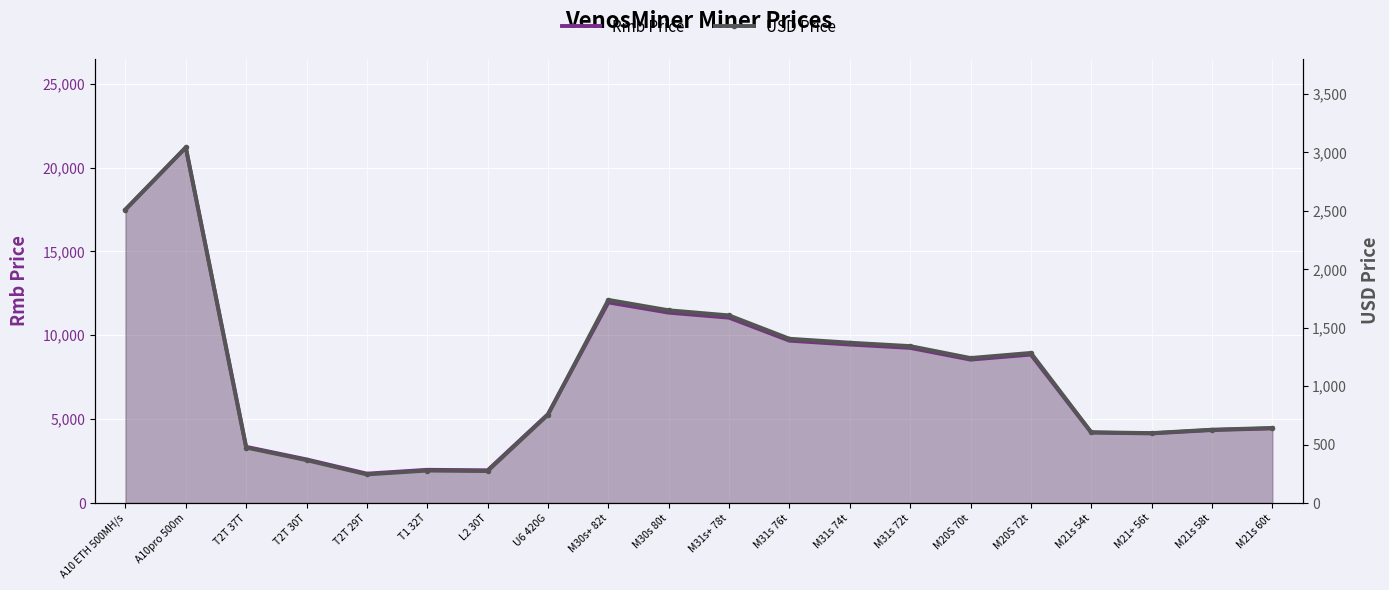

Reading right to left, what are all the values shown in this chart?

Rmb Price: M21s 60t=4450.0	M21s 58t=4350.0	M21+ 56t=4150.0	M21s 54t=4200.0	M20S 72t=8850.0	M20S 70t=8550.0	M31s 72t=9250.0	M31s 74t=9450.0	M31s 76t=9680.0	M31s+ 78t=11050.0	M30s 80t=11350.0	M30s+ 82t=11960.0	U6 420G=5300.0	L2 30T=1950.0	T1 32T=1980.0	T2T 29T=1750.0	T2T 30T=2600.0	T2T 37T=3350.0	A10pro 500m=21200.0	A10 ETH 500MH/s=17500.0
USD Price: M21s 60t=642.3	M21s 58t=627.7	M21+ 56t=598.5	M21s 54t=605.8	M20S 72t=1284.7	M20S 70t=1240.9	M31s 72t=1343.1	M31s 74t=1372.3	M31s 76t=1405.8	M31s+ 78t=1605.8	M30s 80t=1649.6	M30s+ 82t=1738.7	U6 420G=755.4	L2 30T=273.4	T1 32T=277.7	T2T 29T=244.6	T2T 30T=366.9	T2T 37T=474.8	A10pro 500m=3043.2	A10 ETH 500MH/s=2510.8